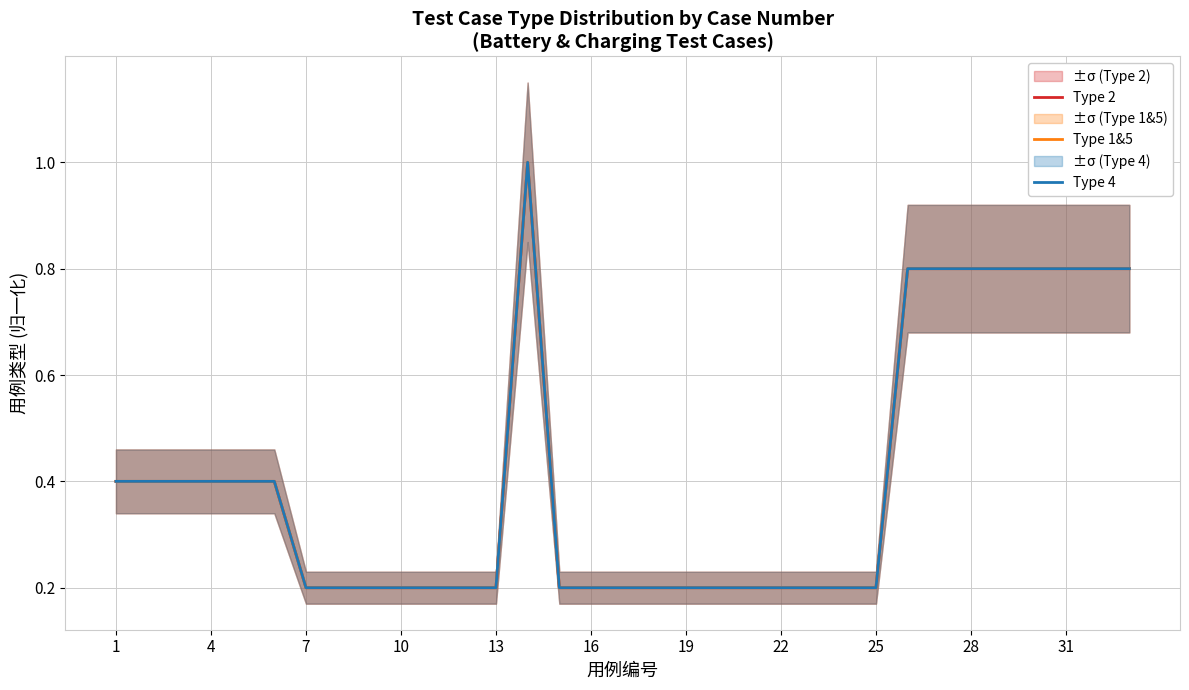

Between 19 and 31, which series saw the biggest shift?

Type 2